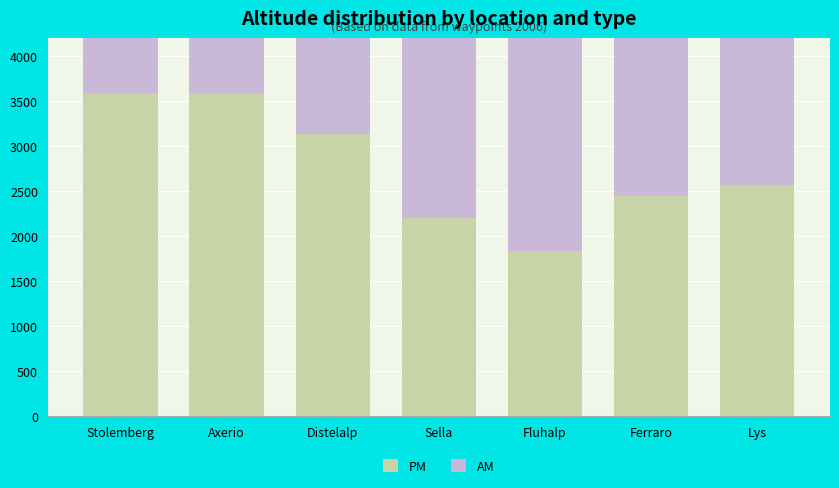

How many data points does each series have?

7